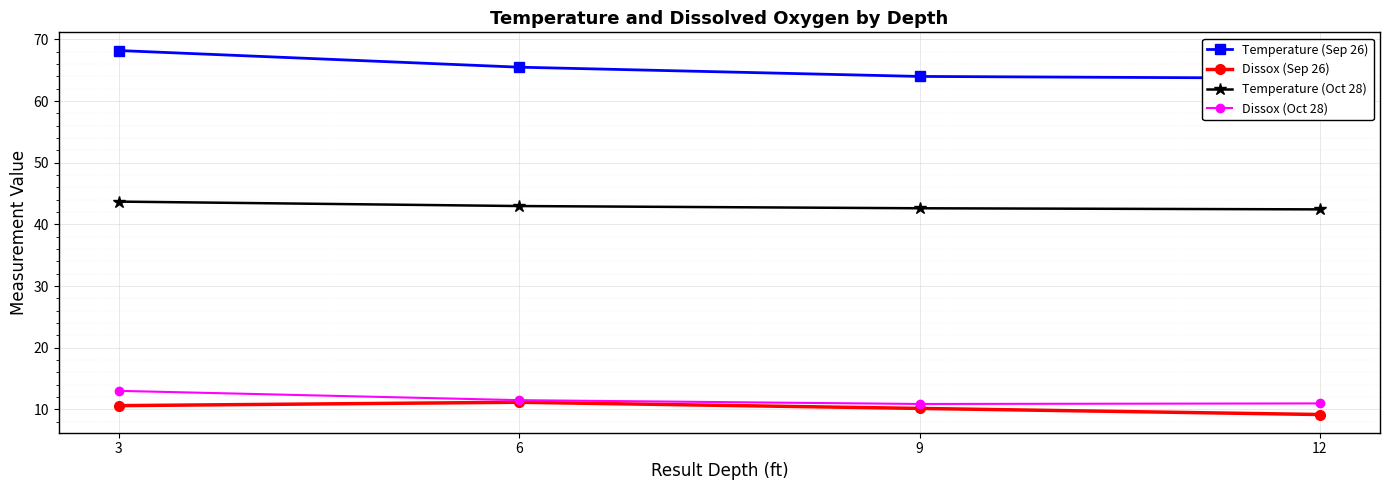

What is the difference between the maximum and minimum values in the Dissox (Sep 26) series?

2.0